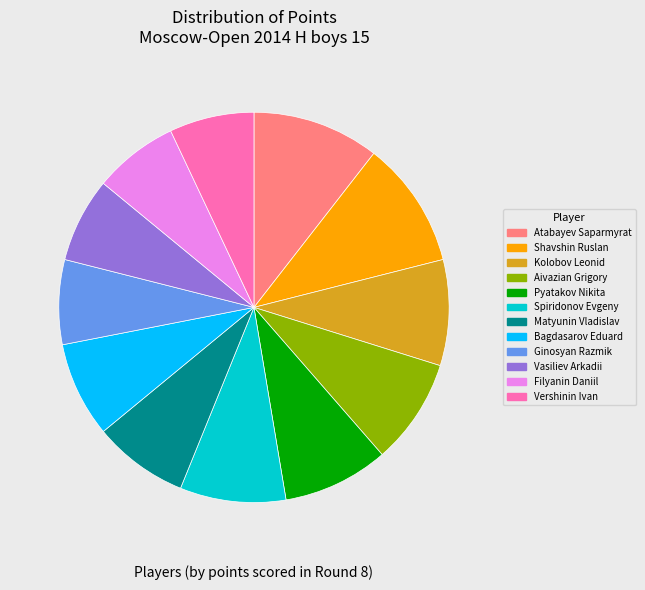

The Atabayev Saparmyrat slice represents 11% of the pie. True or false?

True